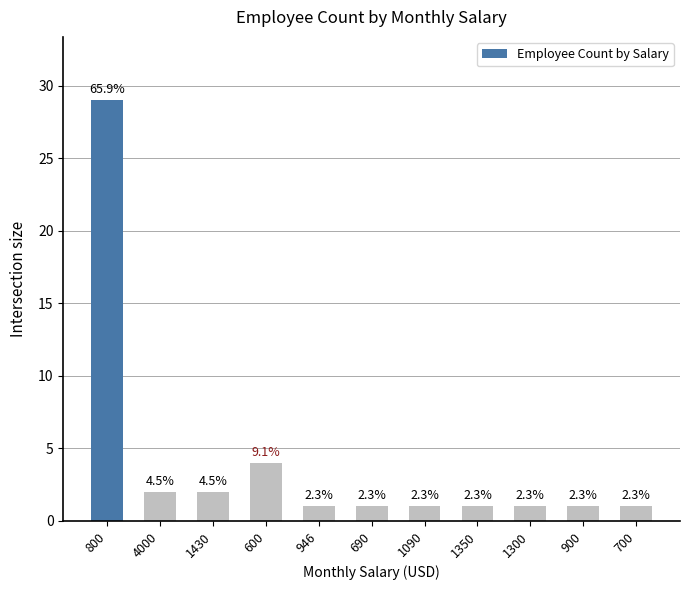

What is the value of the 2nd bar from the left?

2